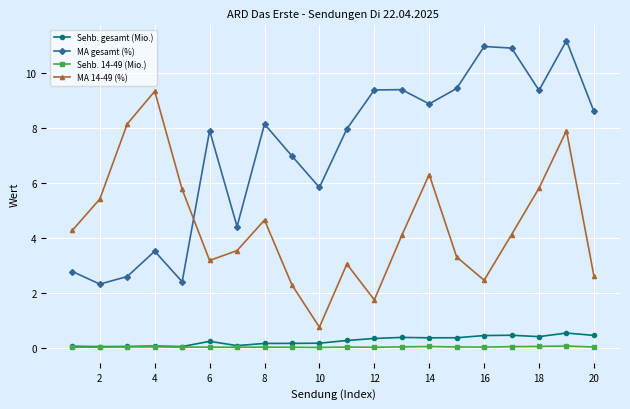

What is the sum of all Sehb. gesamt (Mio.) values?

4.9